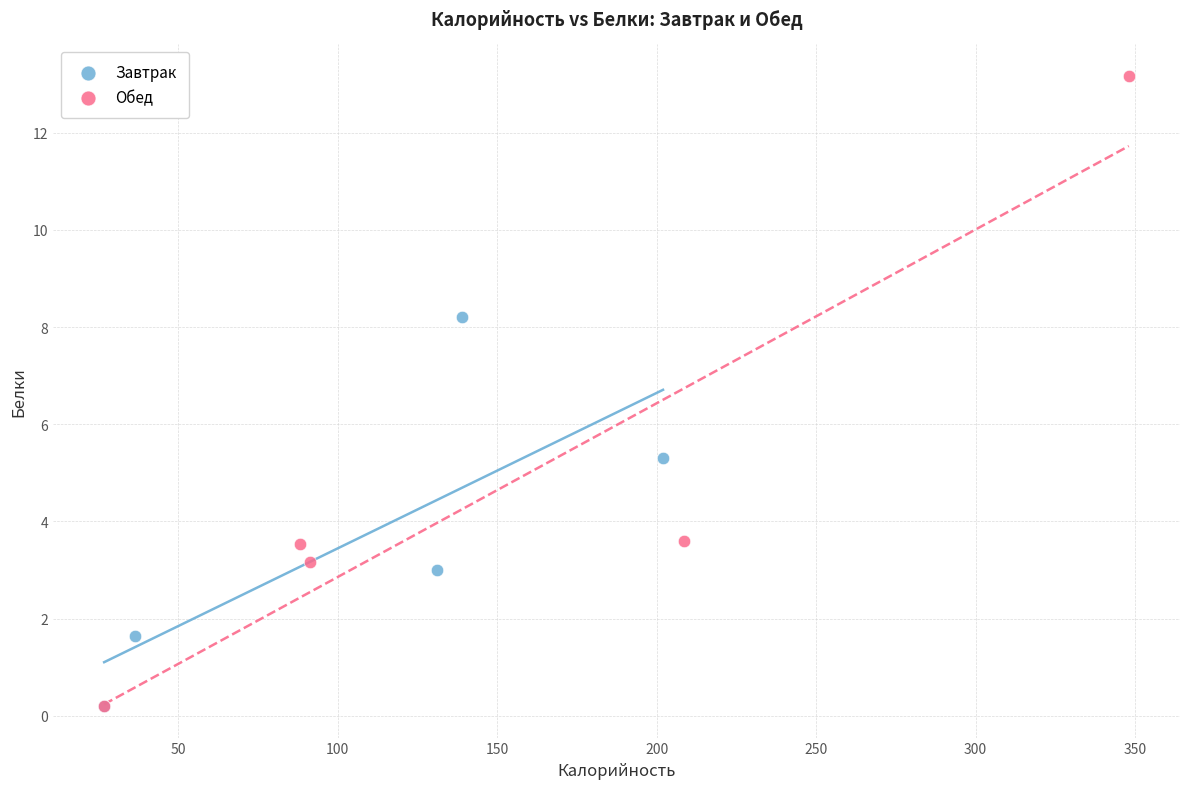

Which series has the largest Y range (max minus min)?

Обед